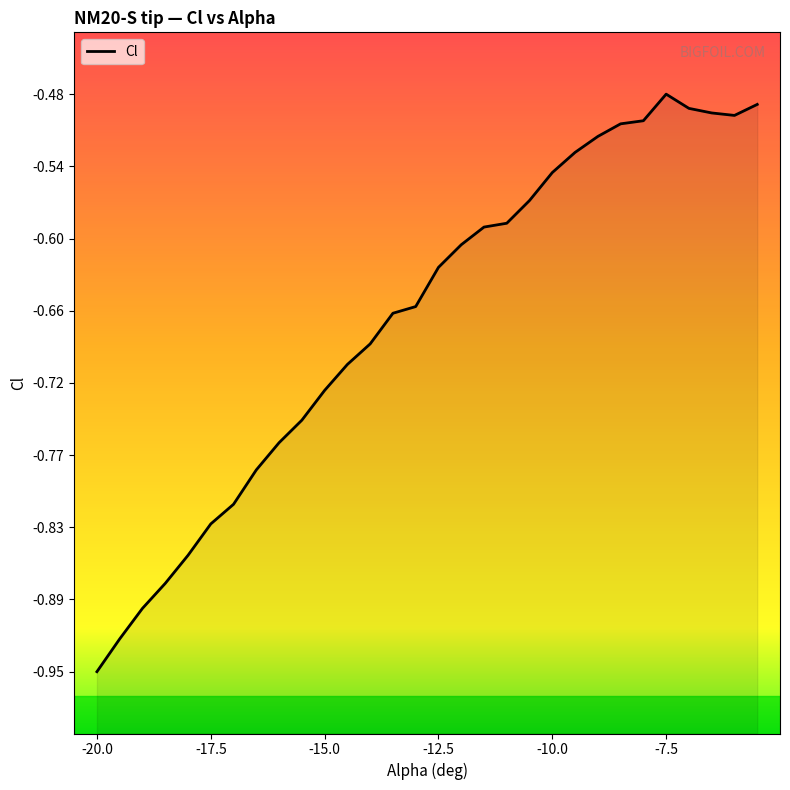

What is the average value?

-0.7